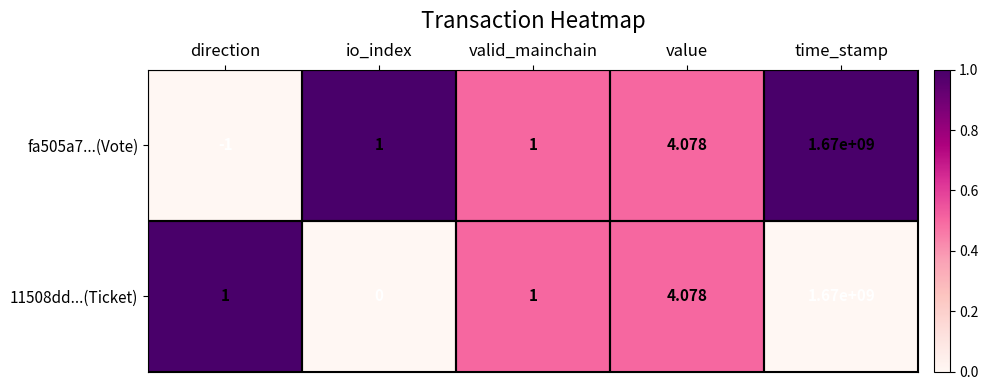

Which series has the largest total across all categories?

11508dd...(Ticket)